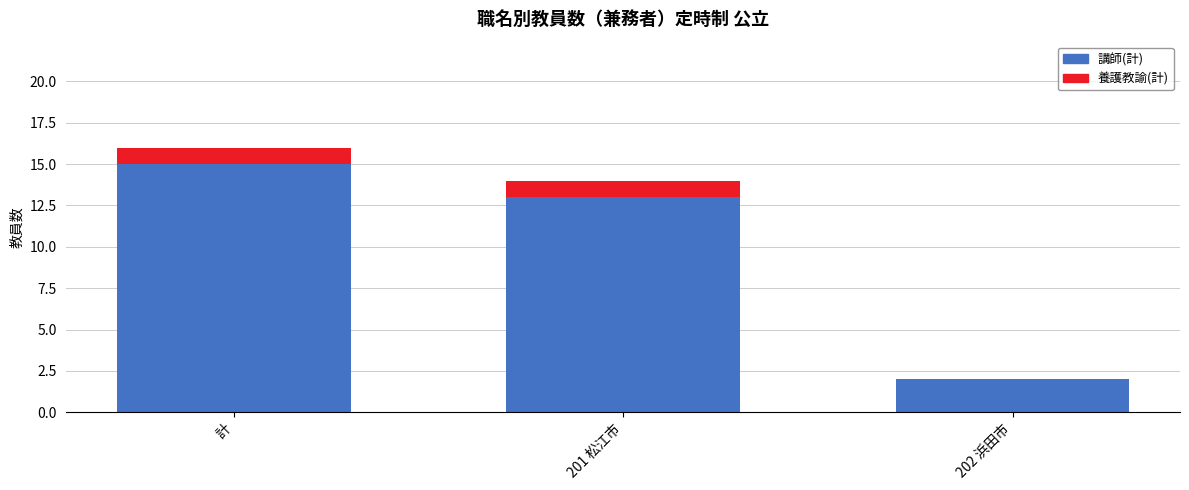

Is it true that 講師(計) equals 7 at 計?

False